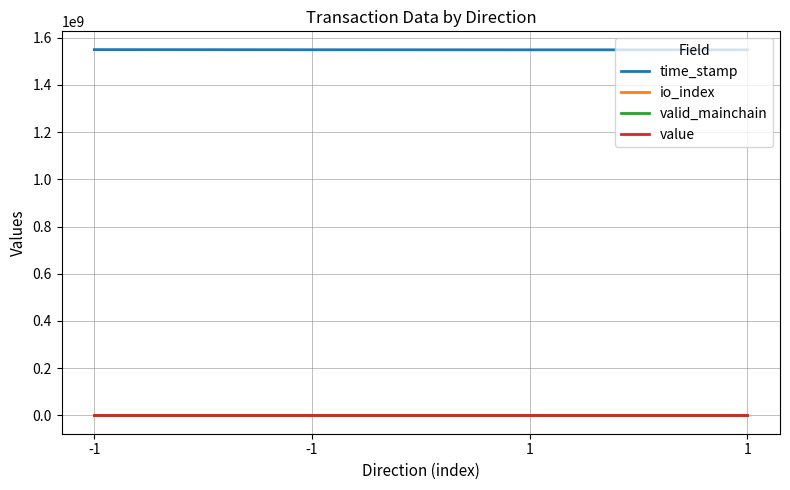

Which series has the largest total across all categories?

time_stamp